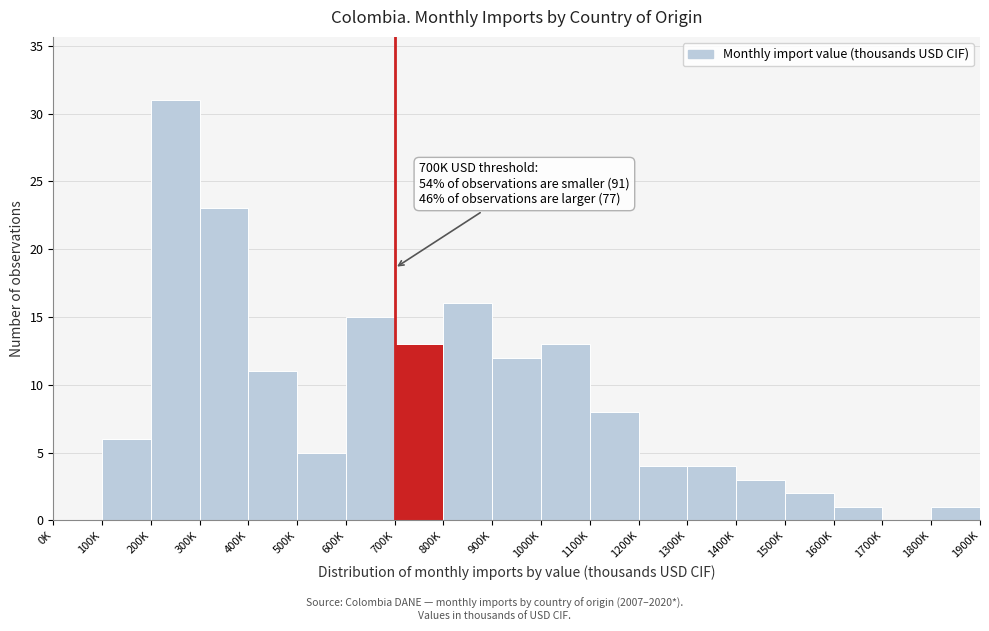

Reading left to right, what are all the values shown in this chart?

0K=0	100K=6	200K=31	300K=23	400K=11	500K=5	600K=15	700K=13	800K=16	900K=12	1000K=13	1100K=8	1200K=4	1300K=4	1400K=3	1500K=2	1600K=1	1700K=0	1800K=1